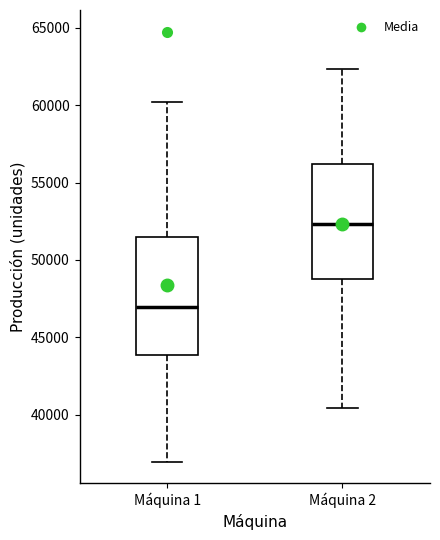

Where does the upper whisker of the box for Máquina 2 end on the y-axis? The values are not printed on the chart, so give them approximately, as read against the axis.

62500